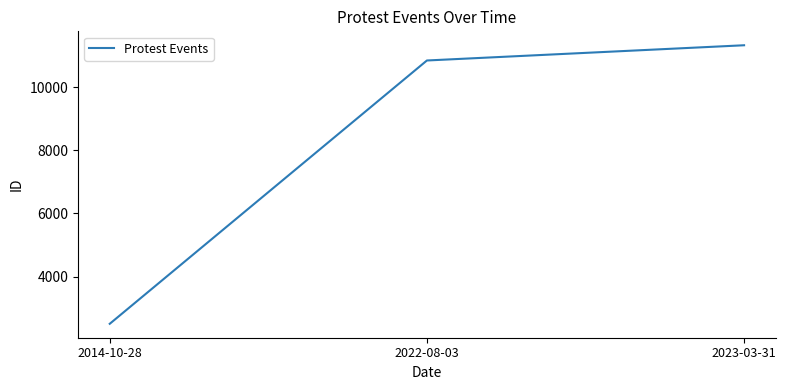

What is the smallest value displayed?

2504